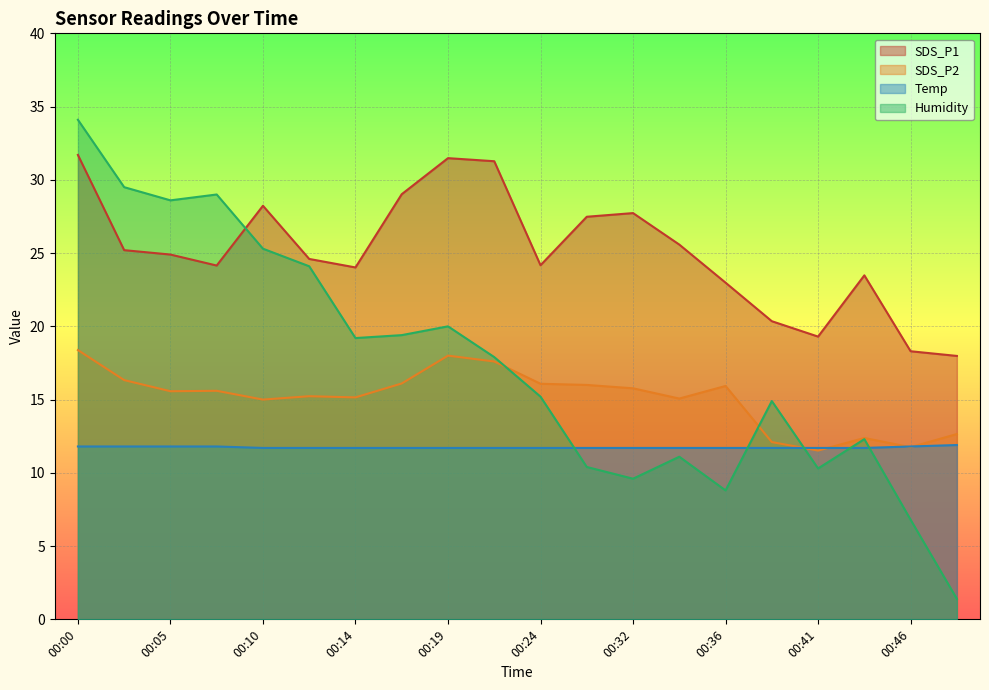

Reading left to right, extract all data points from this chart.

SDS_P1: 00:00=31.7	00:02=25.2	00:05=24.9	00:07=24.1	00:10=28.2	00:12=24.6	00:14=24.0	00:17=29.0	00:19=31.5	00:22=31.3	00:24=24.2	00:29=27.5	00:32=27.7	00:34=25.6	00:36=23.0	00:39=20.4	00:41=19.3	00:44=23.5	00:46=18.3	00:49=18.0
SDS_P2: 00:00=18.4	00:02=16.3	00:05=15.6	00:07=15.6	00:10=15.0	00:12=15.2	00:14=15.2	00:17=16.1	00:19=18.0	00:22=17.6	00:24=16.1	00:29=16.0	00:32=15.8	00:34=15.1	00:36=15.9	00:39=12.1	00:41=11.5	00:44=12.4	00:46=11.8	00:49=12.7
Temp: 00:00=11.8	00:02=11.8	00:05=11.8	00:07=11.8	00:10=11.7	00:12=11.7	00:14=11.7	00:17=11.7	00:19=11.7	00:22=11.7	00:24=11.7	00:29=11.7	00:32=11.7	00:34=11.7	00:36=11.7	00:39=11.7	00:41=11.7	00:44=11.7	00:46=11.8	00:49=11.9
Humidity: 00:00=34.1	00:02=29.5	00:05=28.6	00:07=29.0	00:10=25.3	00:12=24.1	00:14=19.2	00:17=19.4	00:19=20.0	00:22=17.9	00:24=15.2	00:29=10.4	00:32=9.6	00:34=11.1	00:36=8.8	00:39=14.9	00:41=10.3	00:44=12.3	00:46=6.8	00:49=1.4